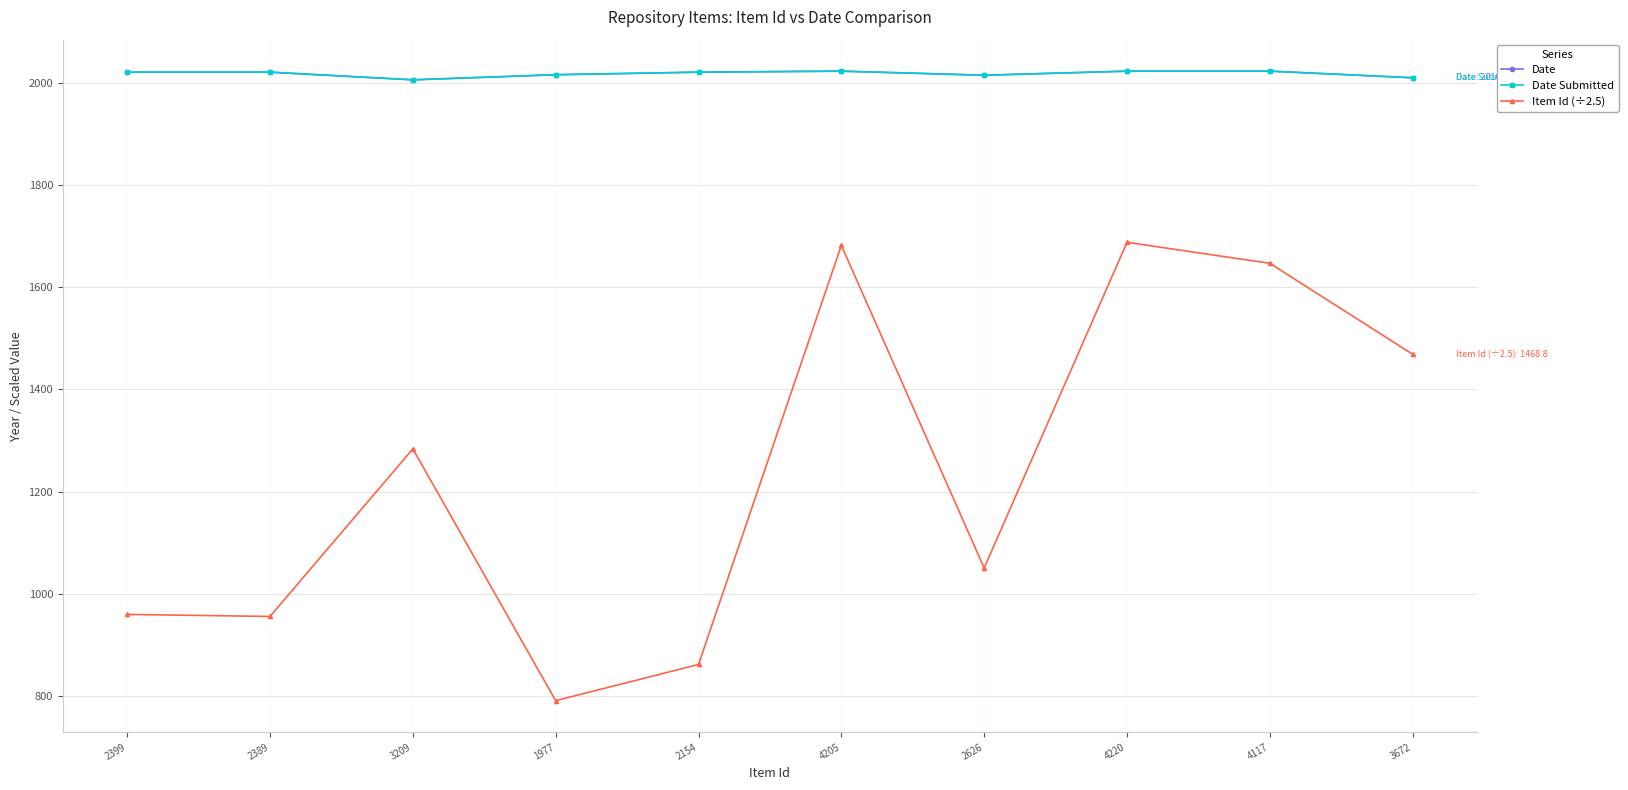

What is the difference between the maximum and minimum values in the Item Id (÷2.5) series?

897.2